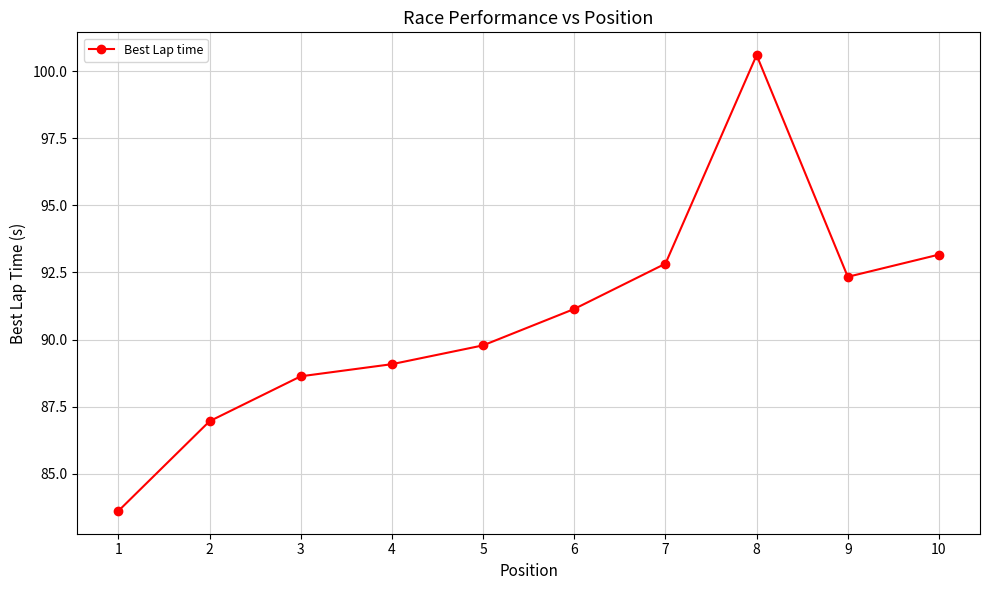

True or false: there are more than 2 points higher than both neighbors.

False